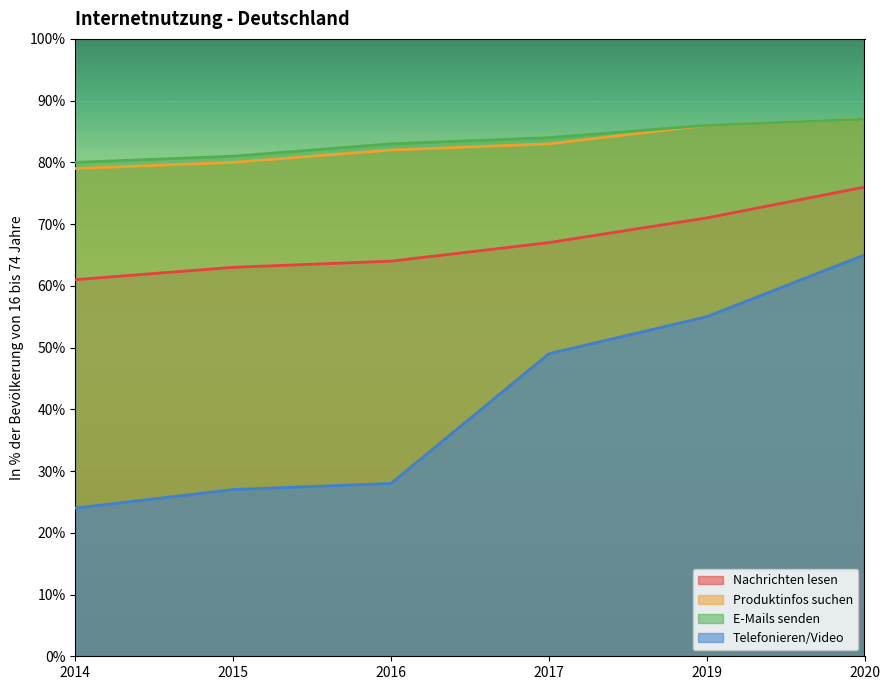

What is the spread (max minus min) of values at 2015?

54